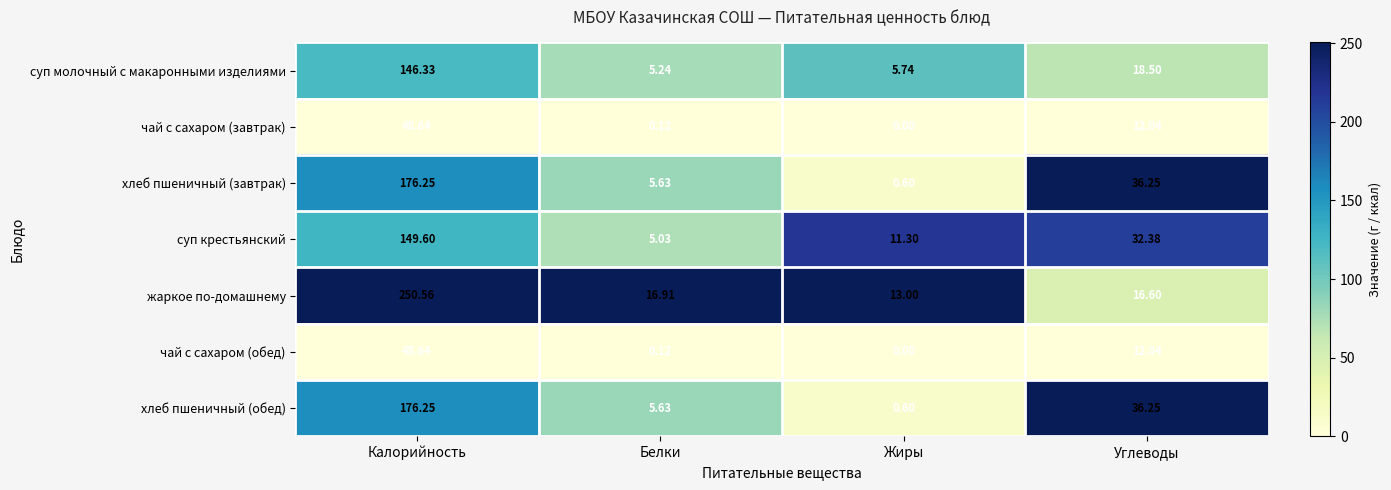

At how many categories does at least one series exceed 148?

1